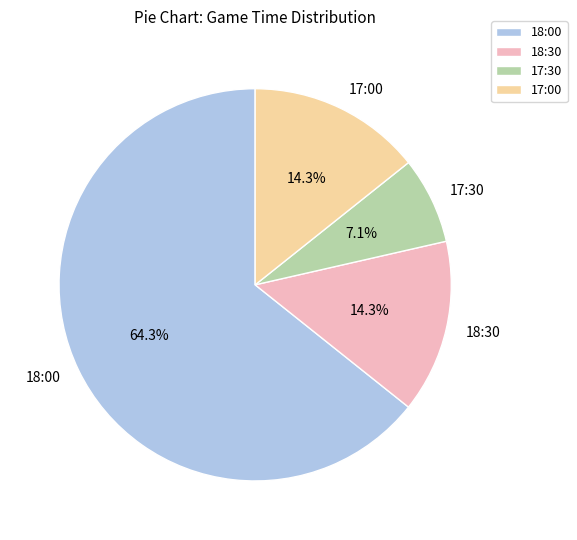

Does any single category account for the majority?

Yes